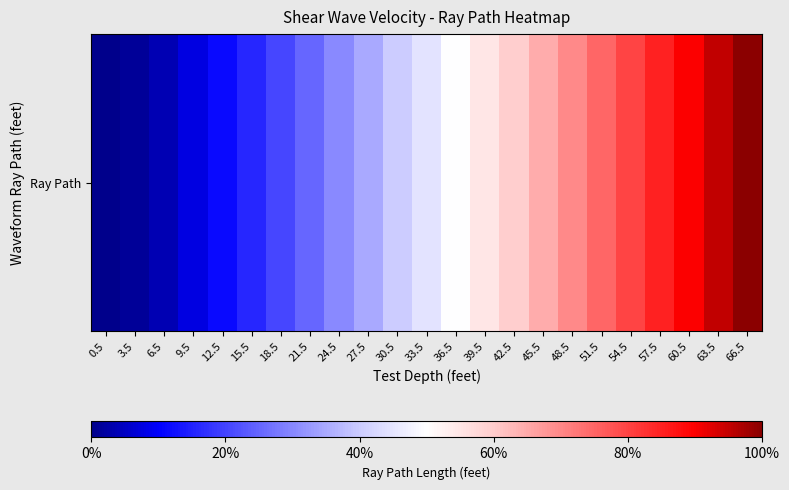

Count the number of values greater than 0.

22